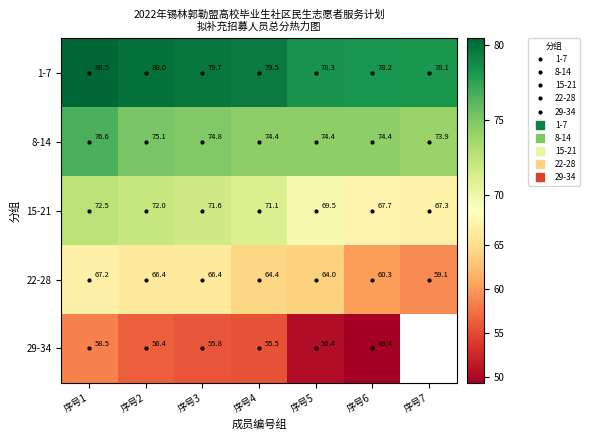

What is the difference between the second highest and second lowest values in the 15-21 series?

4.3